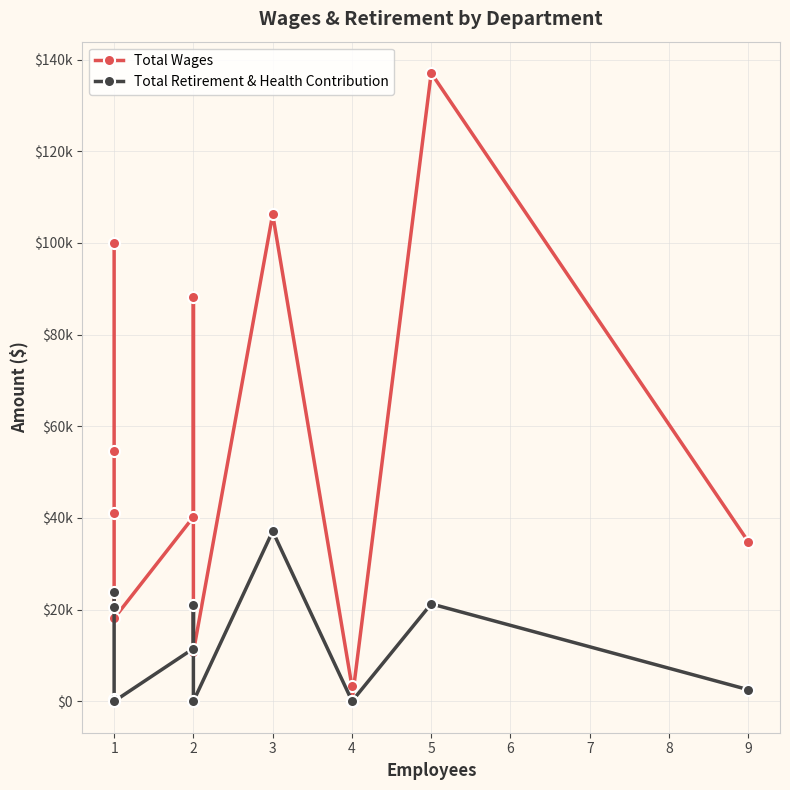

How many data points in Total Wages are less than 41000?

6